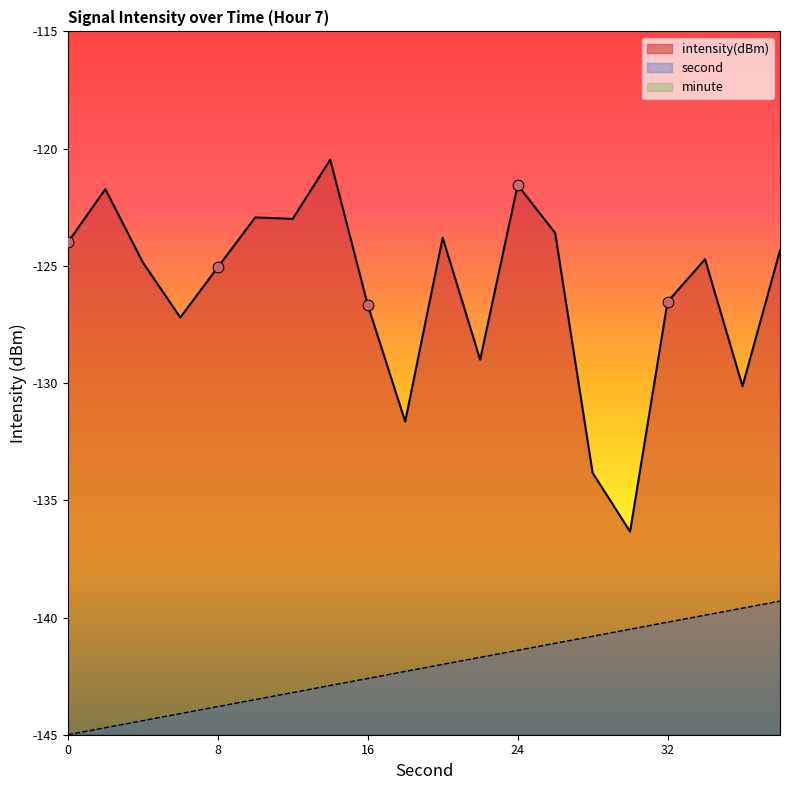

True or false: intensity(dBm) and second cross at least once.

False